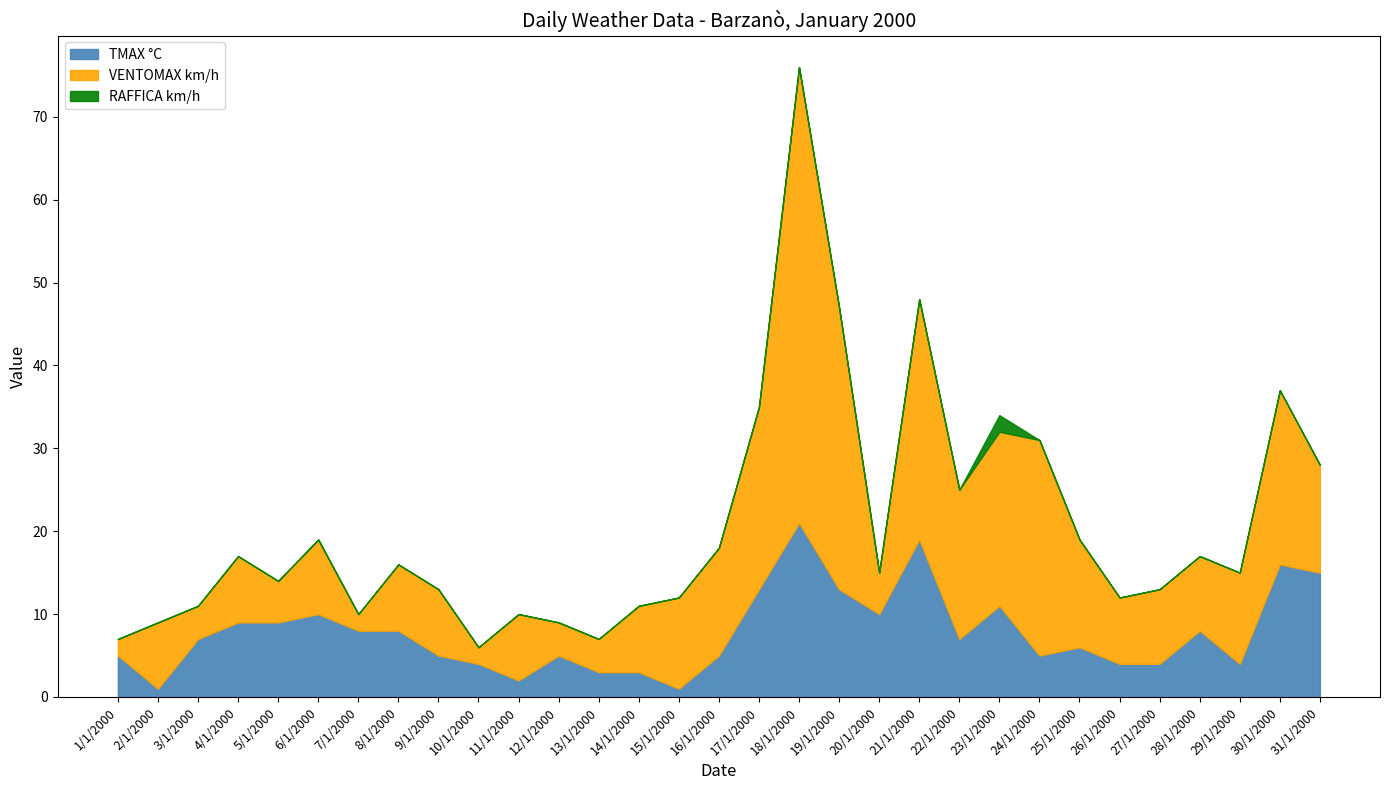

What is the label of the 13th point from the right?

19/1/2000